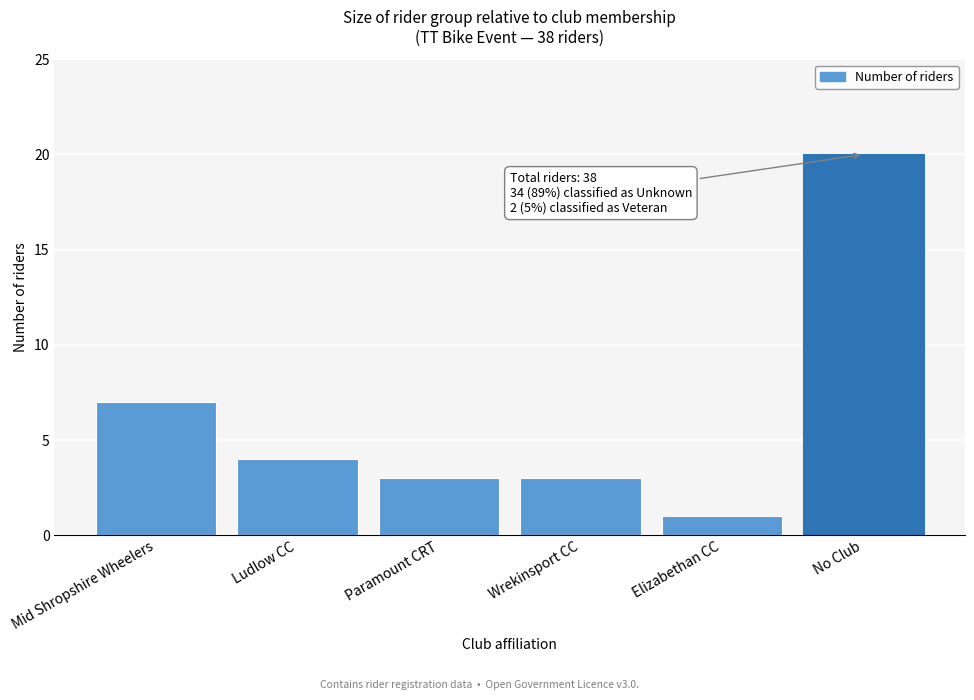

Reading left to right, transcribe all the data shown in this chart.

7	4	3	3	1	20